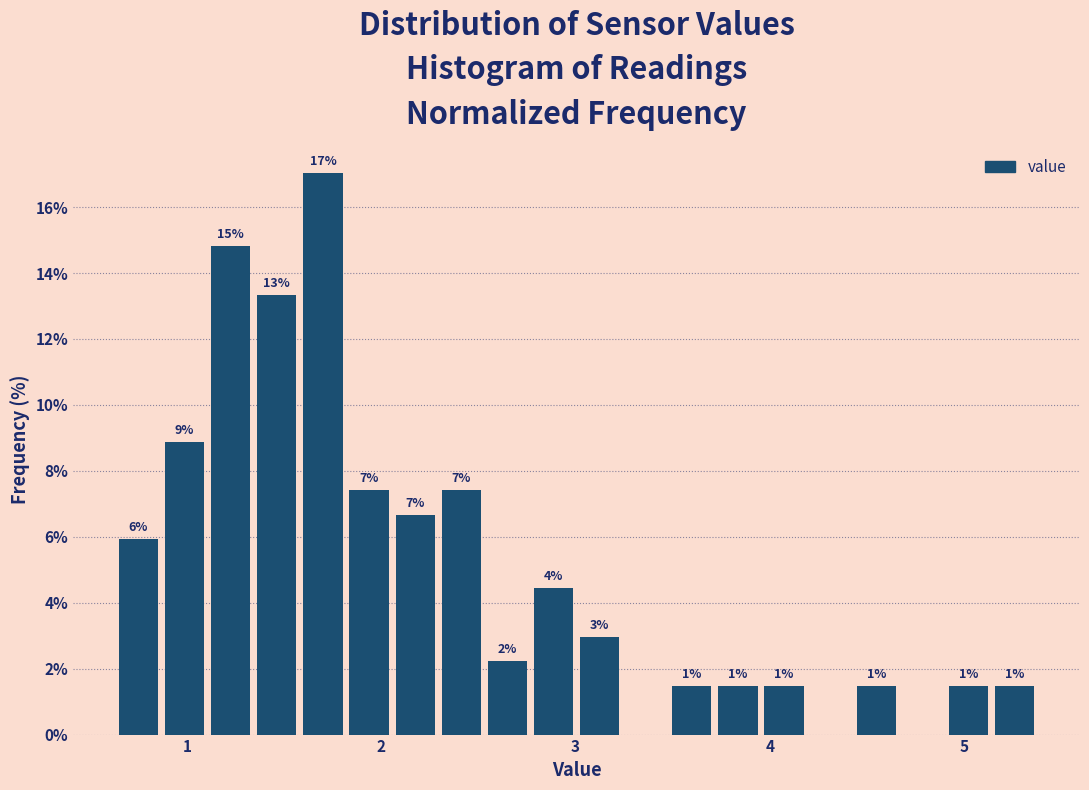

Around what value on the x-axis is the tallest bar? Give the approximate position of its centre, as read against the axis.

1.7